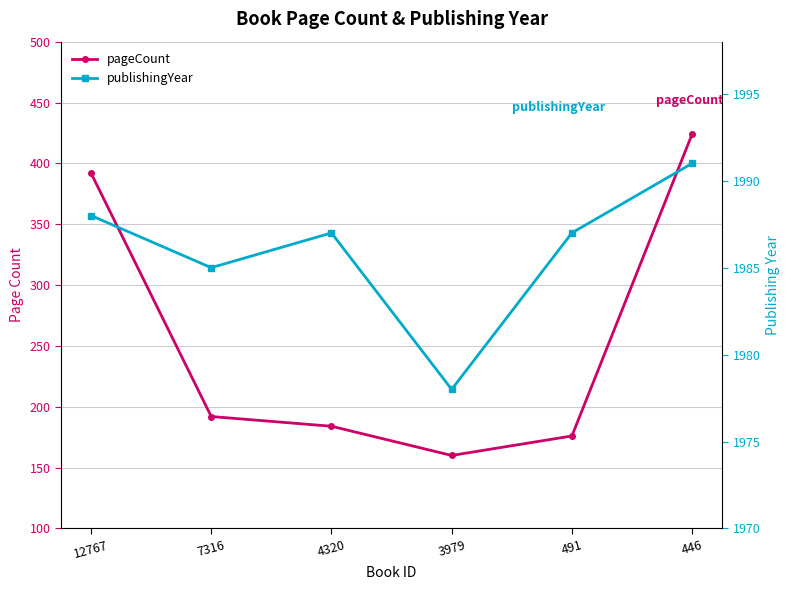

True or false: pageCount has more than 1 interior local peaks.

False